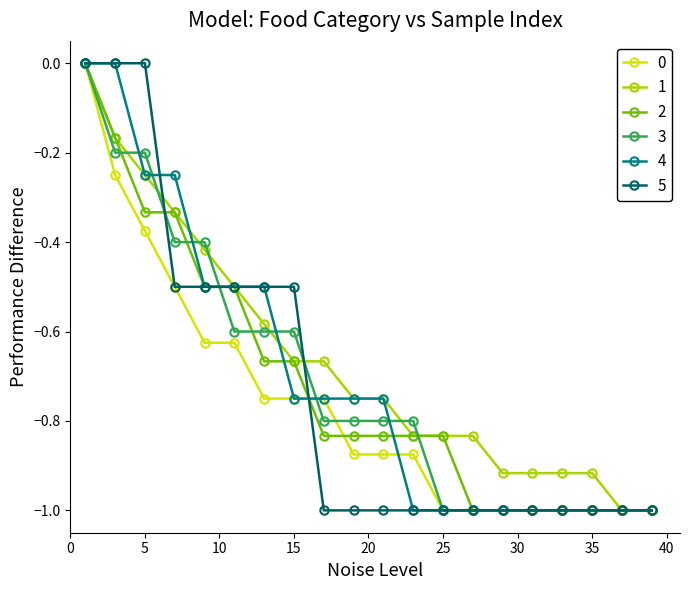

What is the minimum value shown in the chart?

-1.0